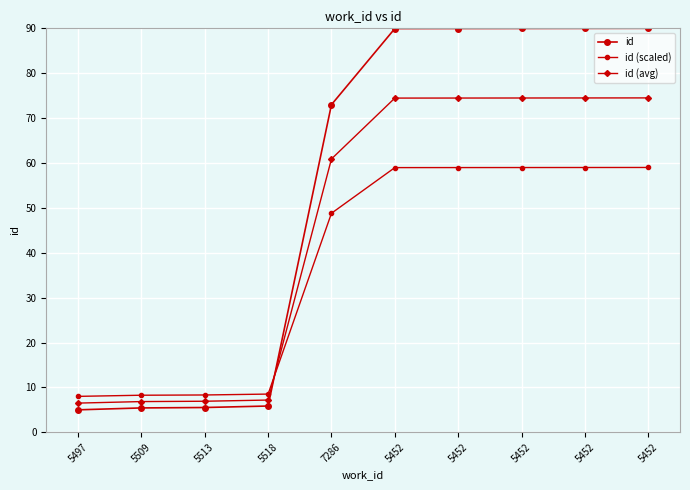

How many lines are shown in the chart?

3